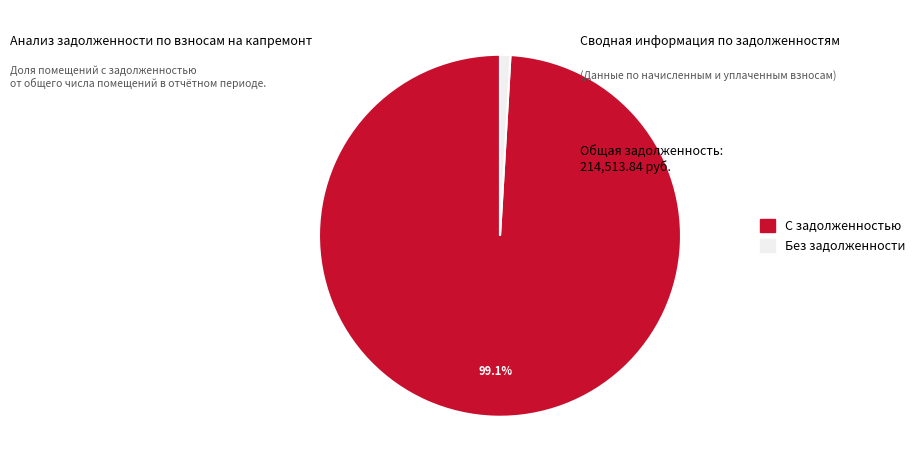

Does any single category account for the majority?

Yes